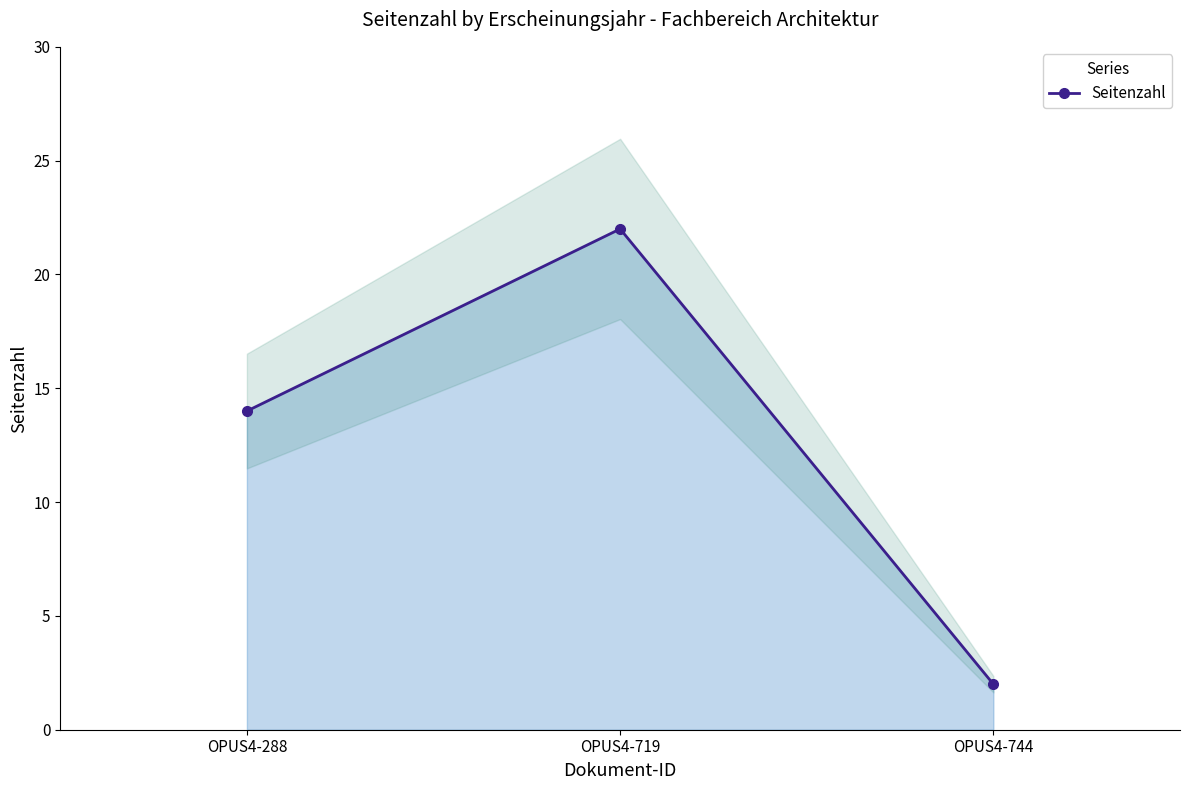

What is the average value?

13